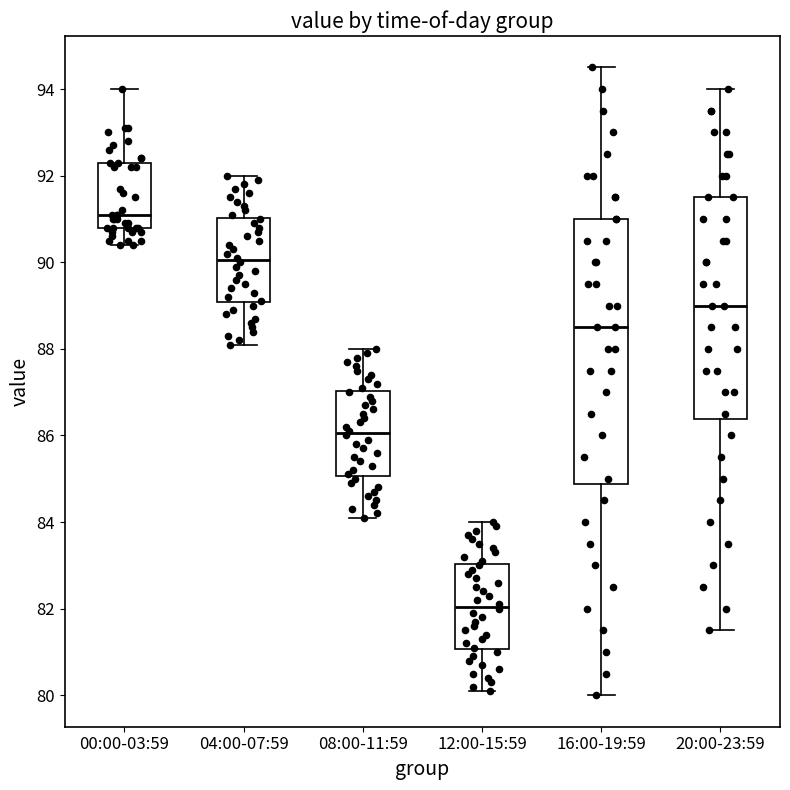

Reading left to right, read every box against the y-axis: the position of its median line, the range the box covers, and the ends of its whiskers. The values are not printed on the chart, so give them approximately, as read against the axis.

00:00-03:59: median 91.2, box 90.8 to 92.4, whiskers 90.4 to 94.0
04:00-07:59: median 90.0, box 89.0 to 91.0, whiskers 88.2 to 92.0
08:00-11:59: median 86.0, box 85.0 to 87.0, whiskers 84.2 to 88.0
12:00-15:59: median 82.0, box 81.0 to 83.0, whiskers 80.2 to 84.0
16:00-19:59: median 88.6, box 84.8 to 91.0, whiskers 80.0 to 94.6
20:00-23:59: median 89.0, box 86.4 to 91.6, whiskers 81.6 to 94.0